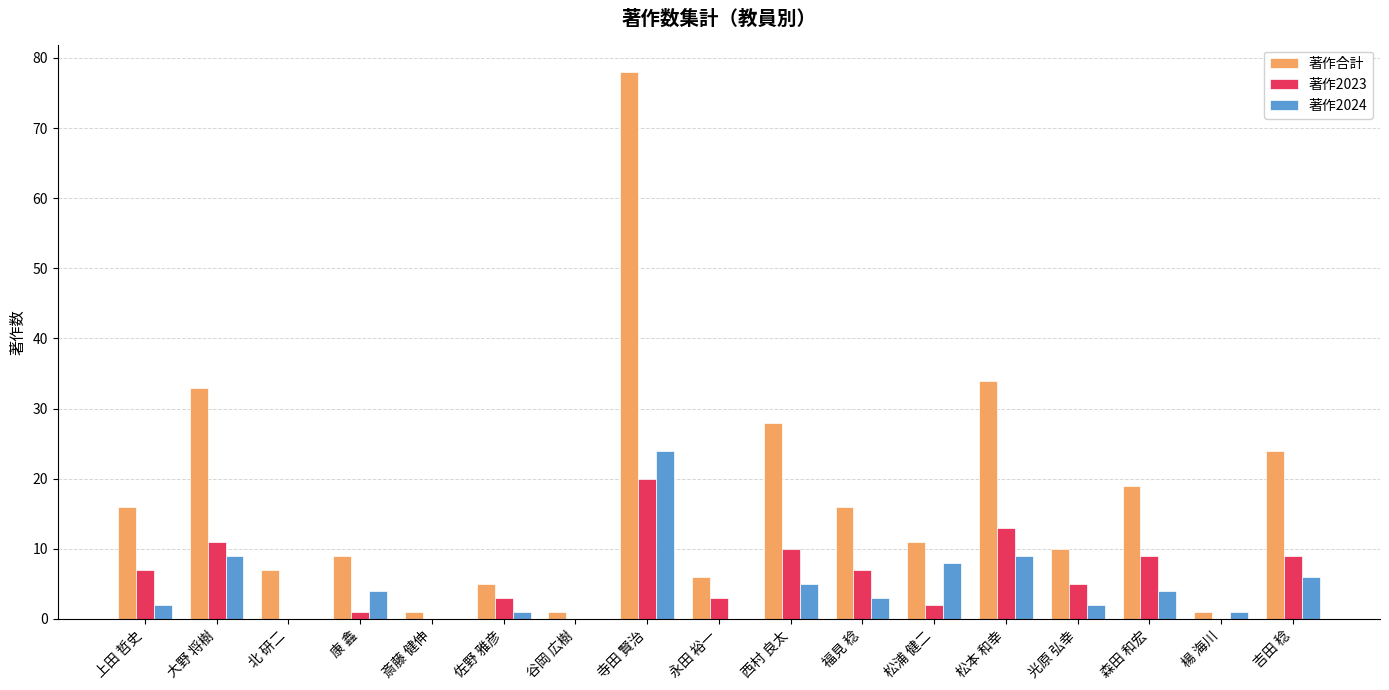

What is the sum of the 著作2024 values at 佐野 雅彦 and 吉田 稔?

7